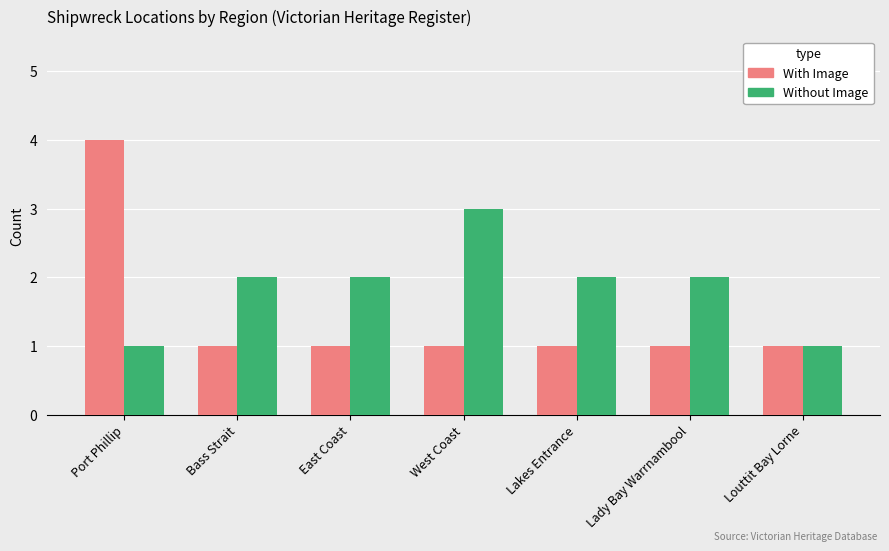

How many groups of bars are there?

7